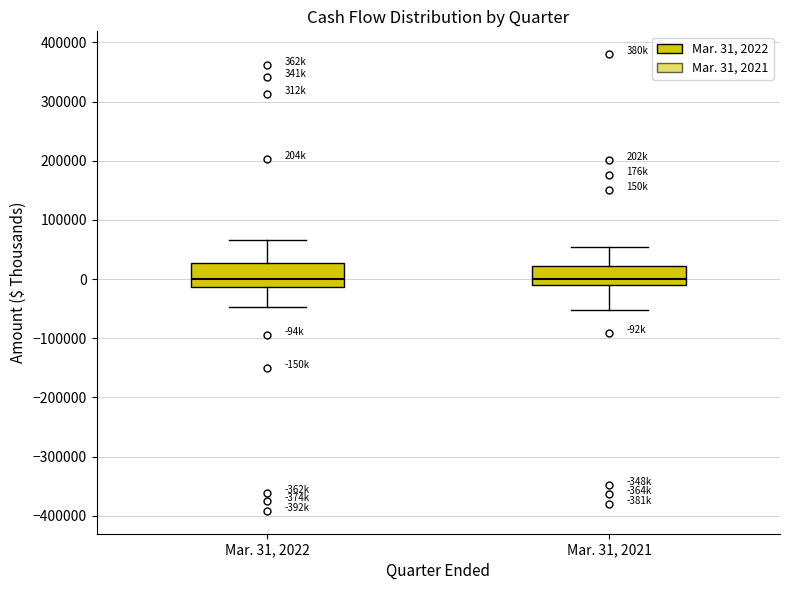

Reading left to right, read every box against the y-axis: the position of its median line, the range the box covers, and the ends of its whiskers. The values are not printed on the chart, so give them approximately, as read against the axis.

Mar. 31, 2022: median 0, box -10000 to 30000, whiskers -50000 to 70000
Mar. 31, 2021: median 0, box -10000 to 20000, whiskers -50000 to 50000